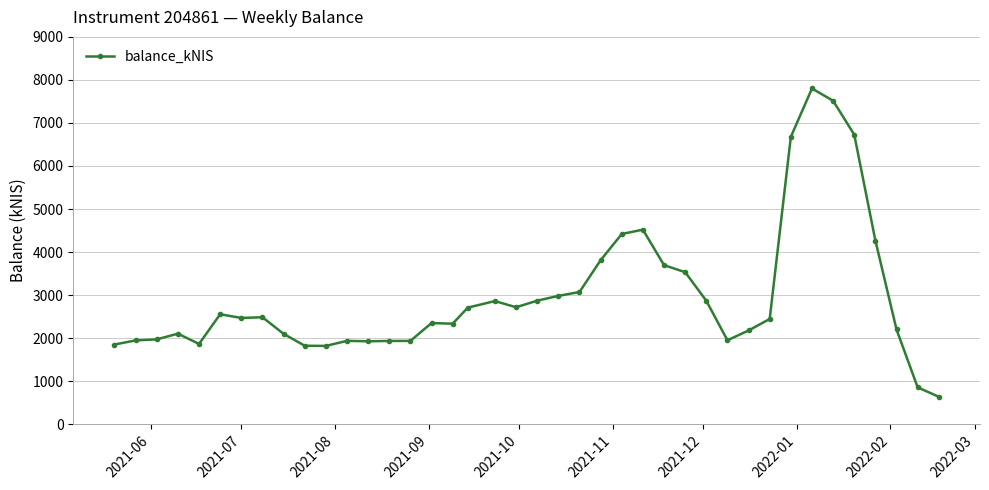

What is the value of the 18th point from the left?

2707.1